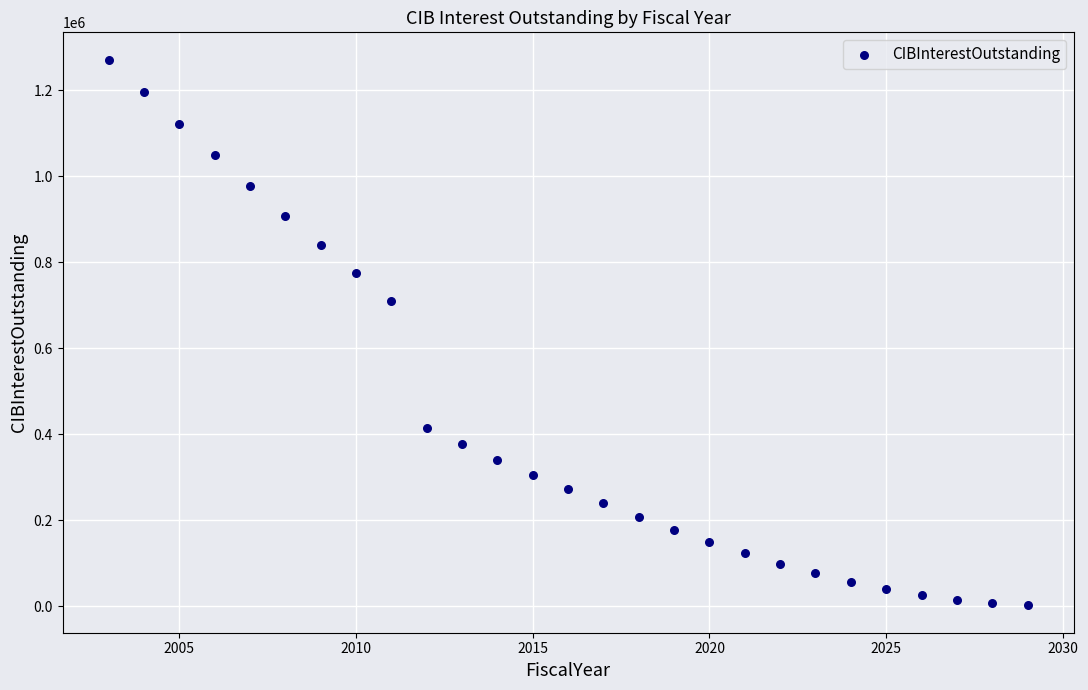

What Y value in the scatter plot is closest to 636422?

710385.6